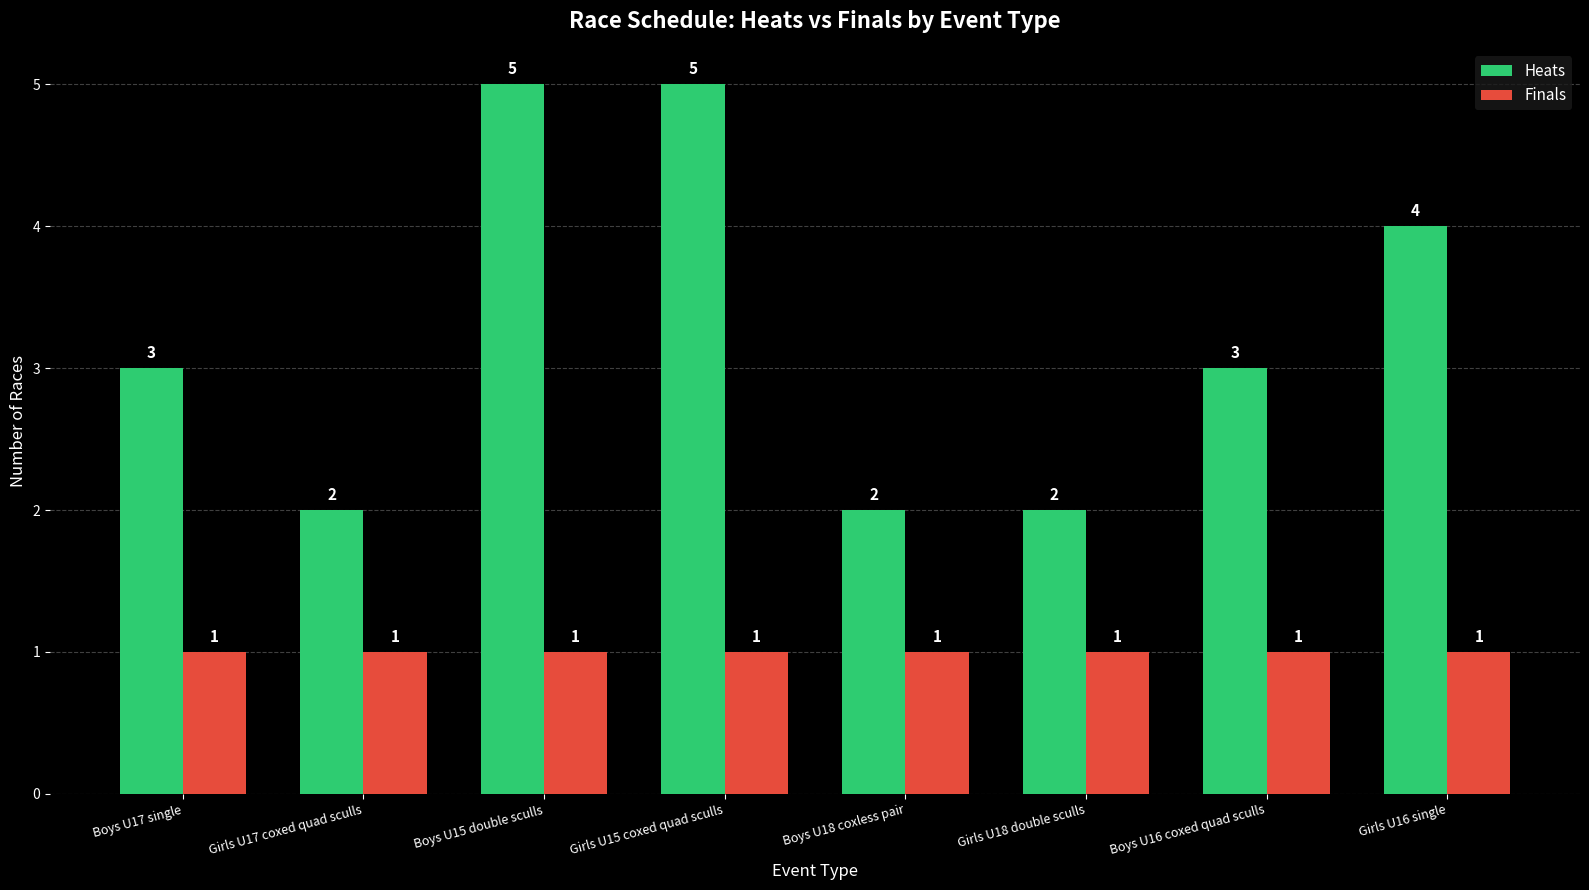

Count the Heats values in the range 2 to 5.

8